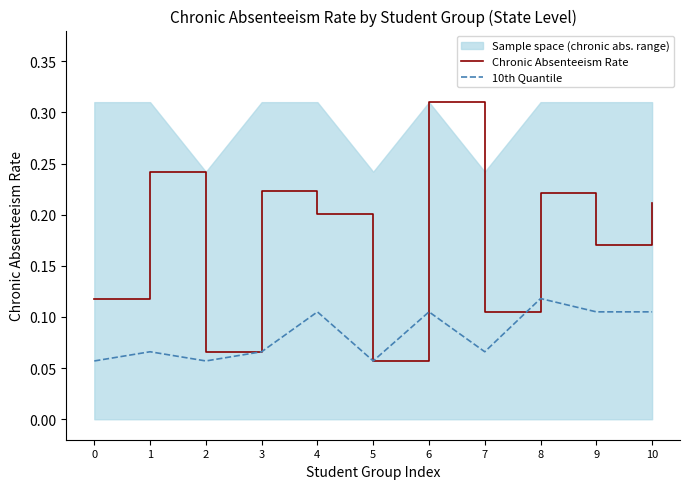

Rank the series at 10 from lowest to highest value.

10th Quantile, Chronic Absenteeism Rate